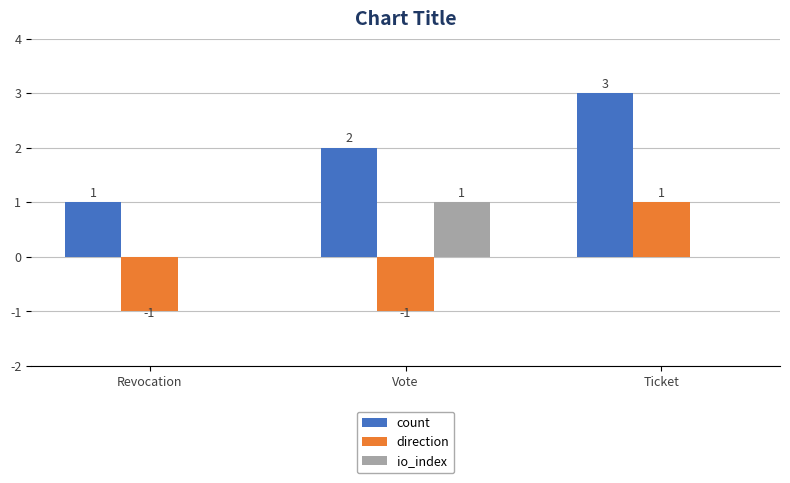

How many values in the io_index series exceed 0?

1